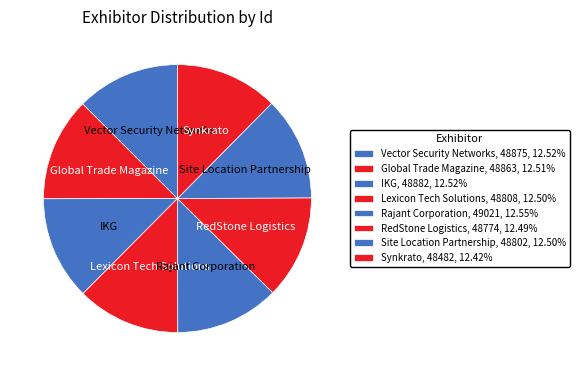

Rank the categories by value from highest to lowest.

Rajant Corporation, IKG, Vector Security Networks, Global Trade Magazine, Lexicon Tech Solutions, Site Location Partnership, RedStone Logistics, Synkrato